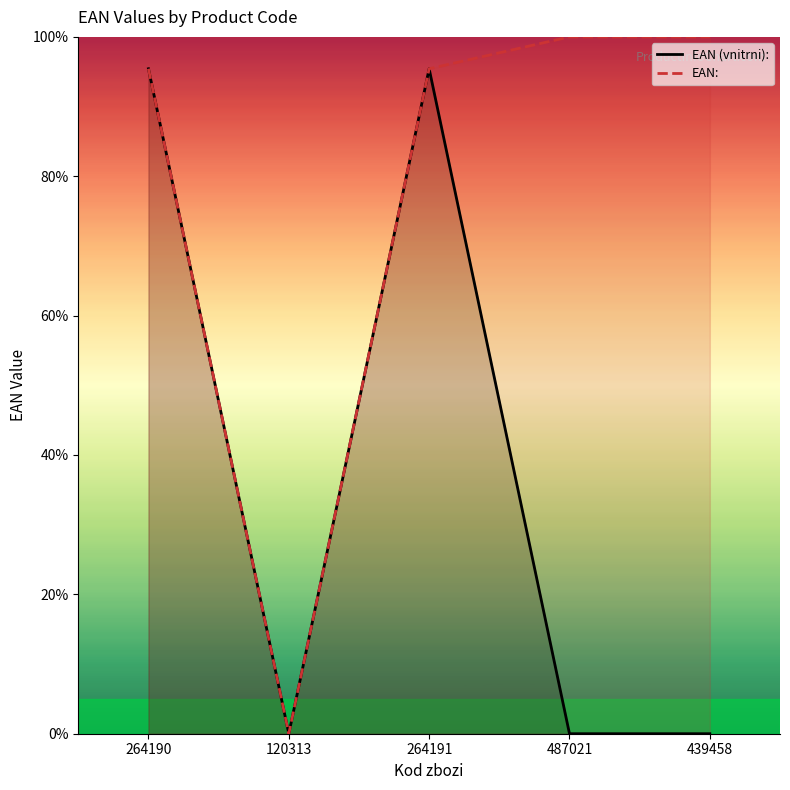

Reading left to right, what are all the values shown in this chart?

EAN (vnitrni):: 264190=95.4	120313=0.0	264191=95.4	487021=0.0	439458=0.0
EAN:: 264190=95.4	120313=0.0	264191=95.4	487021=100.0	439458=100.0